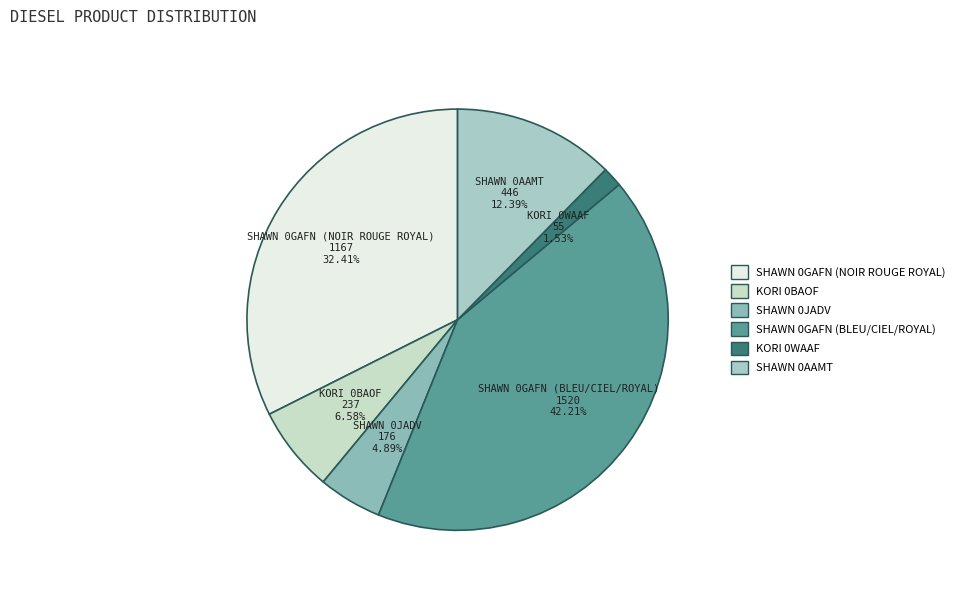

What is the largest slice in the pie chart?

SHAWN 0GAFN (BLEU/CIEL/ROYAL)